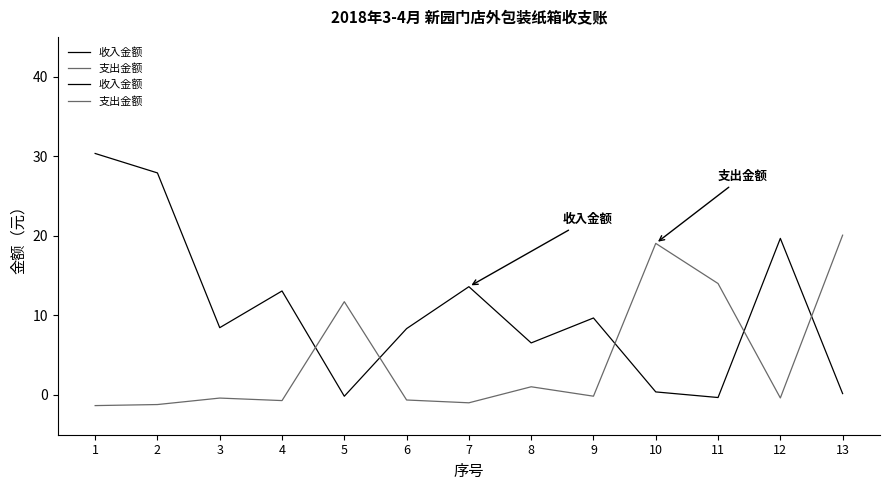

List the series in order of their peak value, lowest first.

支出金额, 收入金额